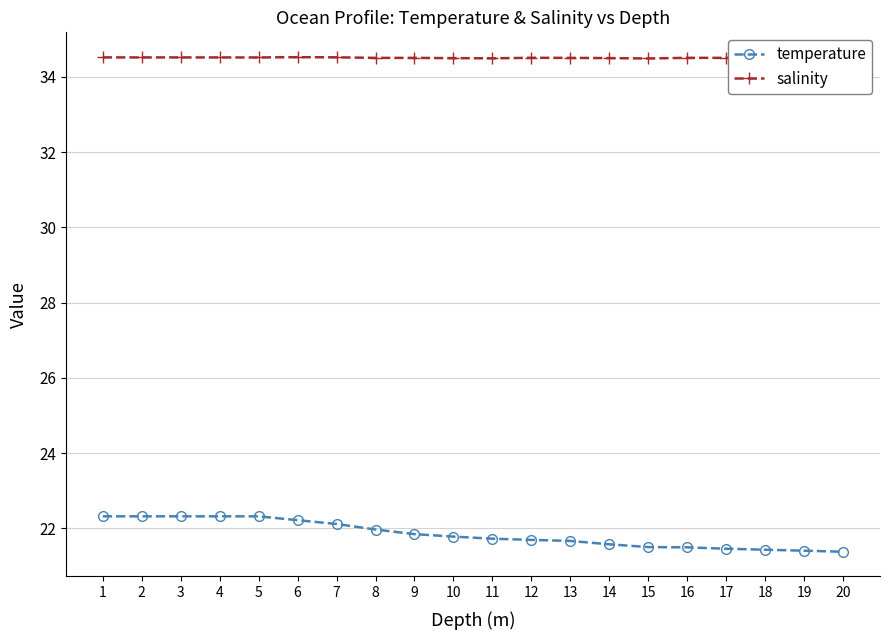

How many lines are shown in the chart?

2